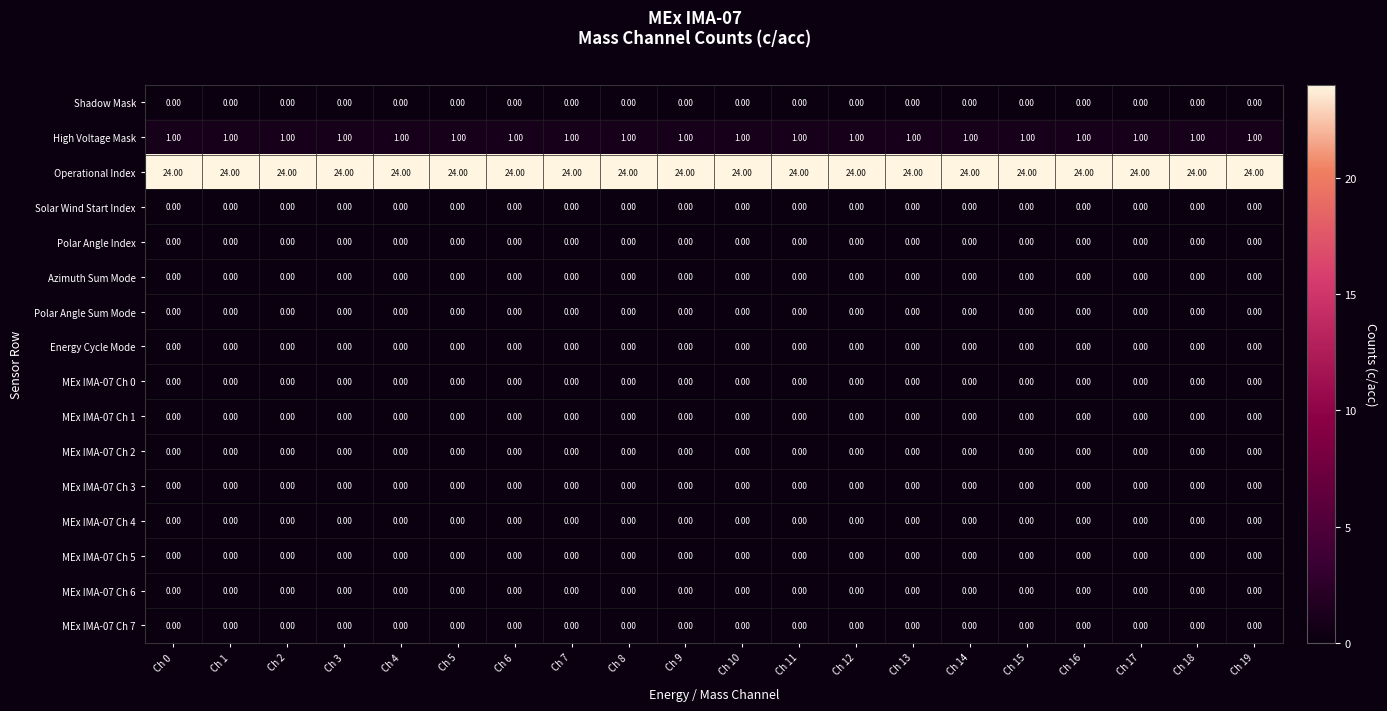

At how many categories does at least one series exceed 11?

20